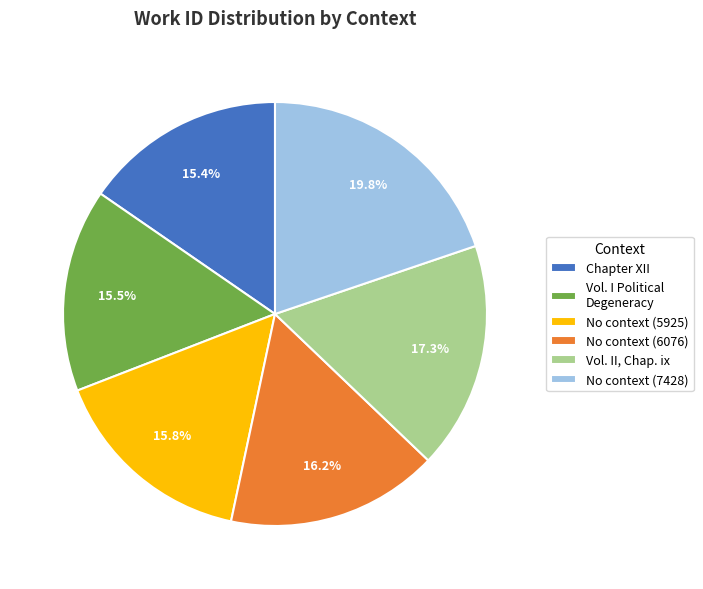

What is the largest slice in the pie chart?

No context (7428)